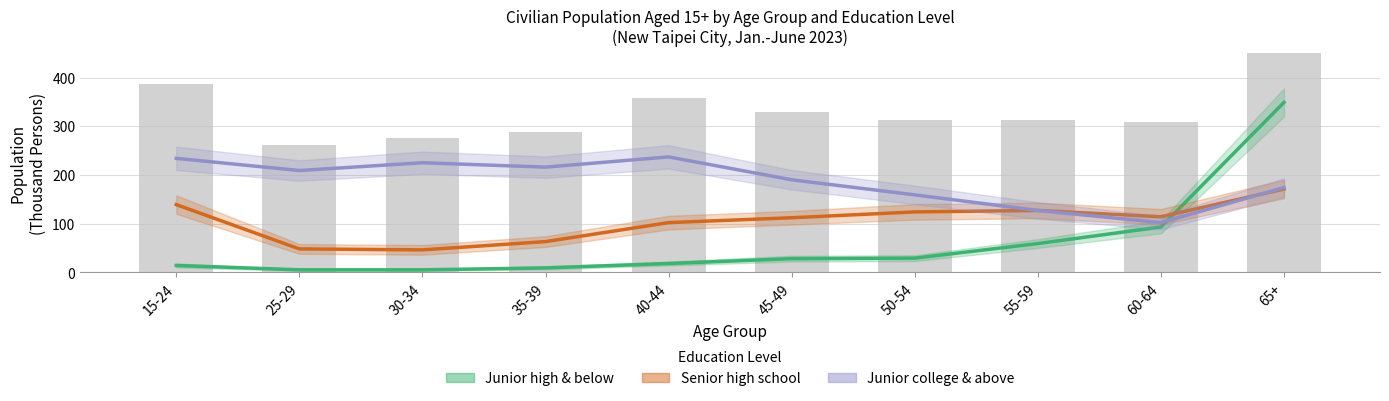

At how many categories does at least one series exceed 126?

9